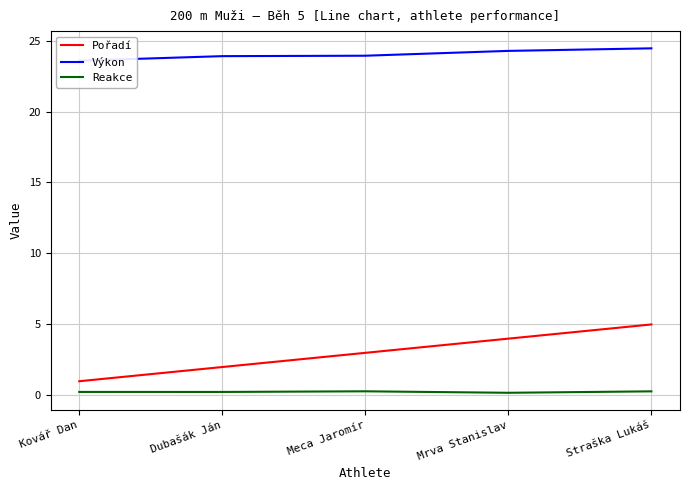

Reading left to right, extract all data points from this chart.

Pořadí: Kovář Dan=1.0	Dubašák Ján=2.0	Meca Jaromír=3.0	Mrva Stanislav=4.0	Straška Lukáš=5.0
Výkon: Kovář Dan=23.6	Dubašák Ján=23.9	Meca Jaromír=23.9	Mrva Stanislav=24.3	Straška Lukáš=24.4
Reakce: Kovář Dan=0.2	Dubašák Ján=0.2	Meca Jaromír=0.3	Mrva Stanislav=0.2	Straška Lukáš=0.3